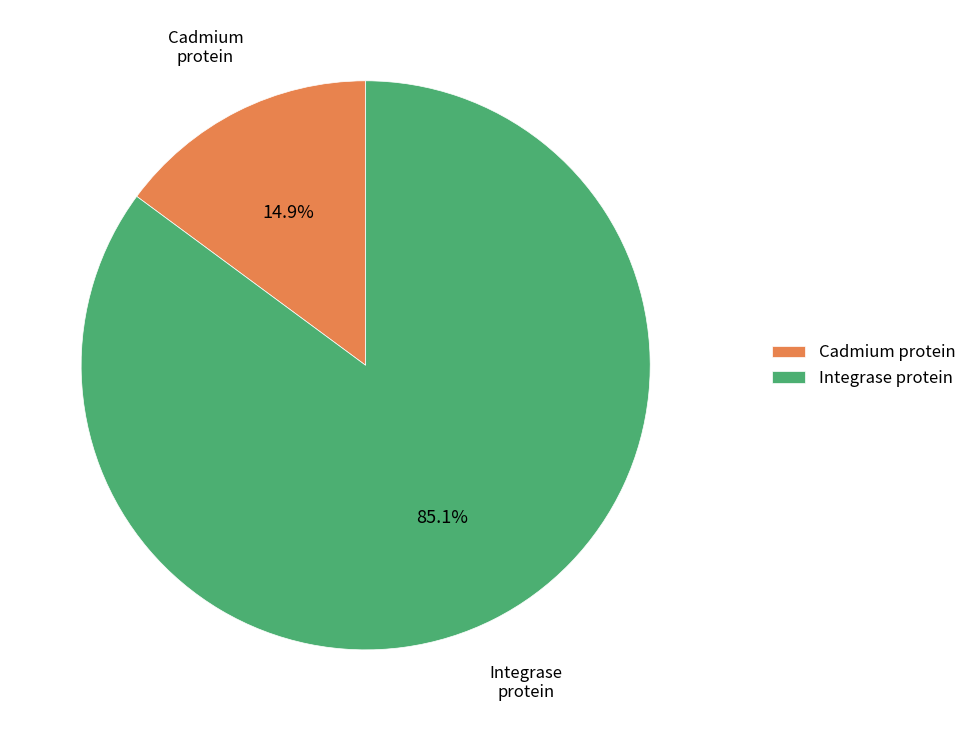

True or false: Integrase protein accounts for 99% of the total.

False